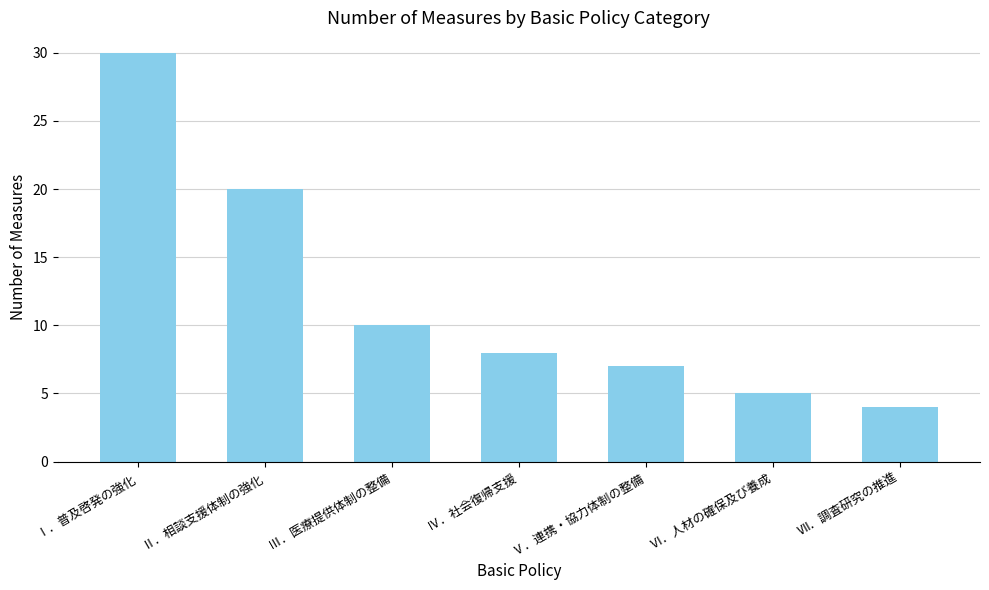

Which category has the lowest value across all series?

Ⅶ．調査研究の推進